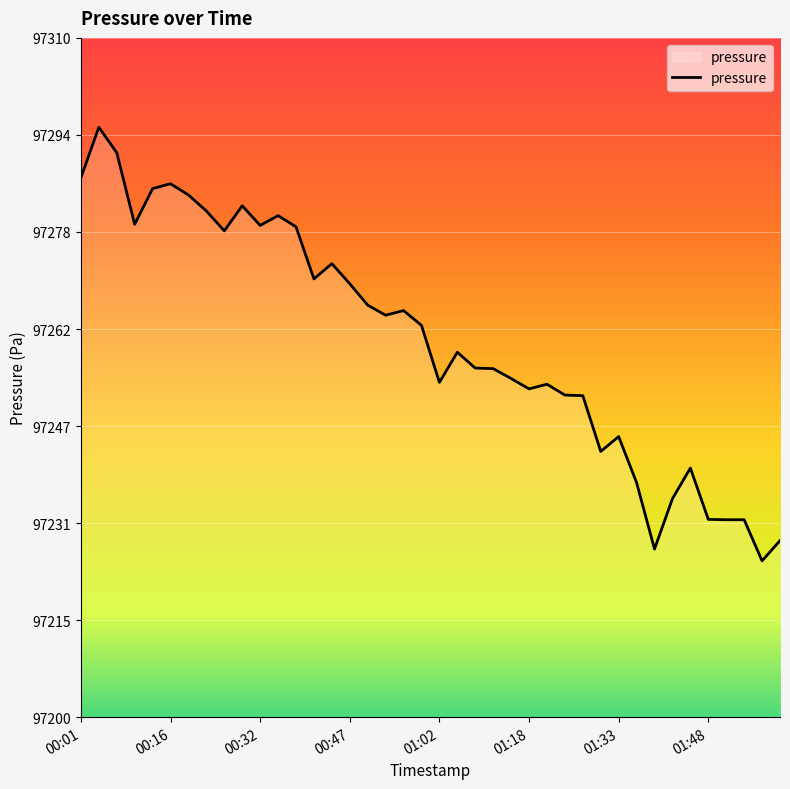

What is the smallest value displayed?

97225.3